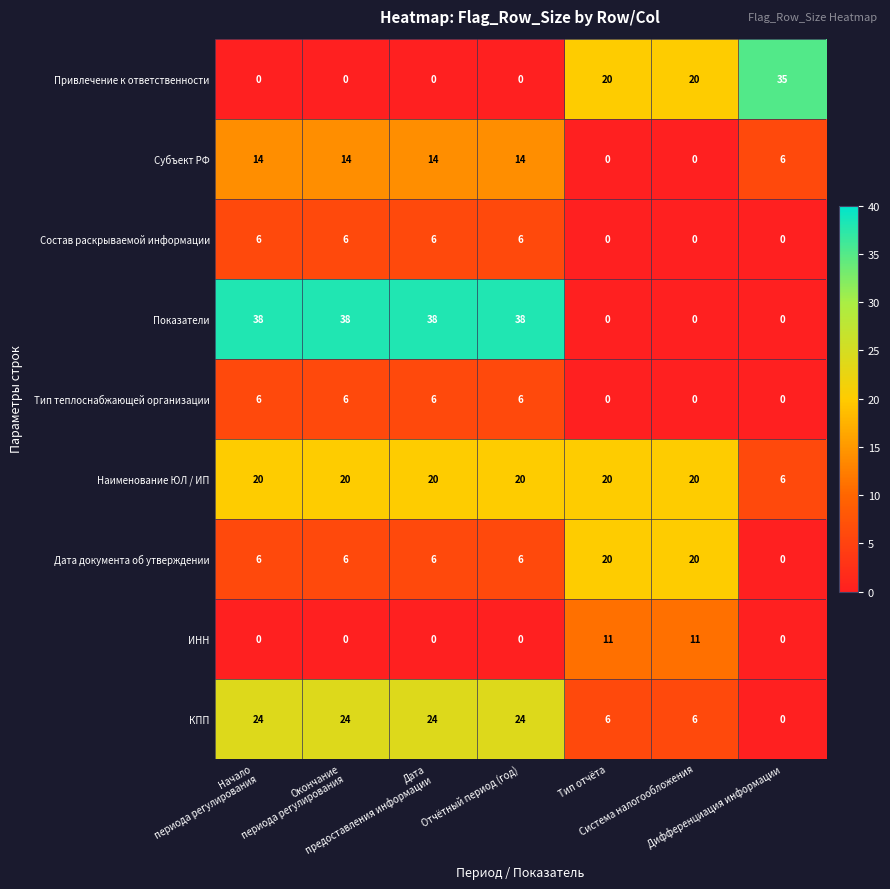

What is the maximum value shown in the chart?

38